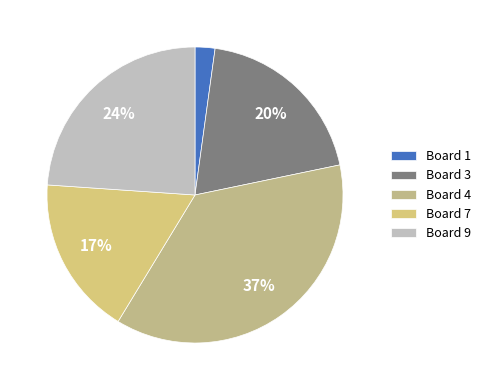

To the nearest percent, what is the difference between the Board 4 and Board 9 slice percentages?

13%